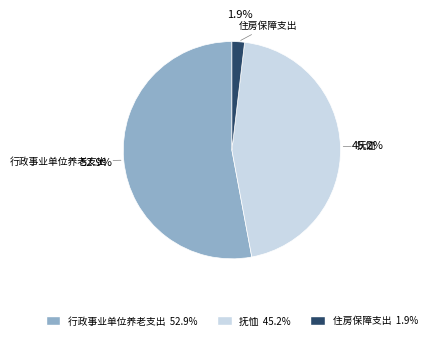

Between 抚恤 and 行政事业单位养老支出, which is larger?

行政事业单位养老支出